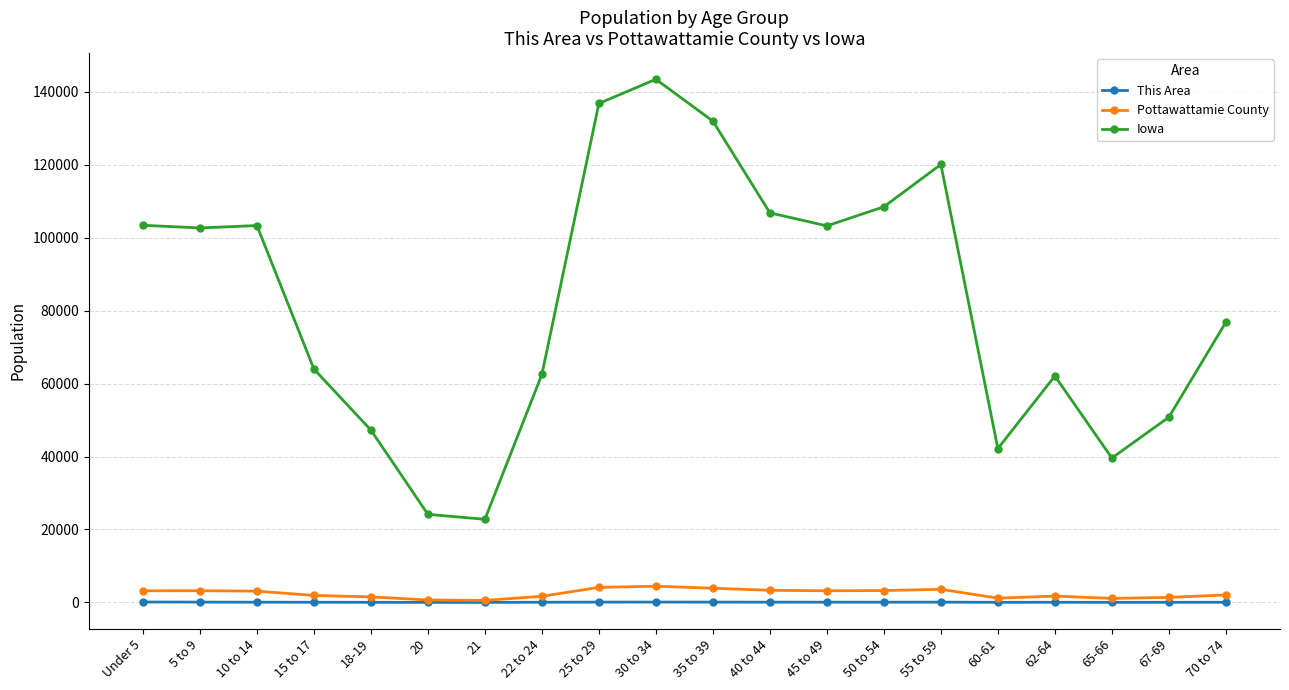

How many lines are shown in the chart?

3